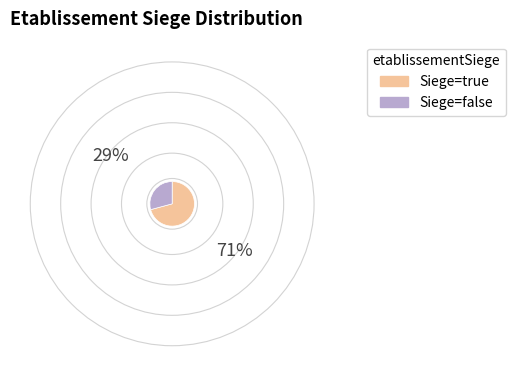

Does any single category account for the majority?

Yes